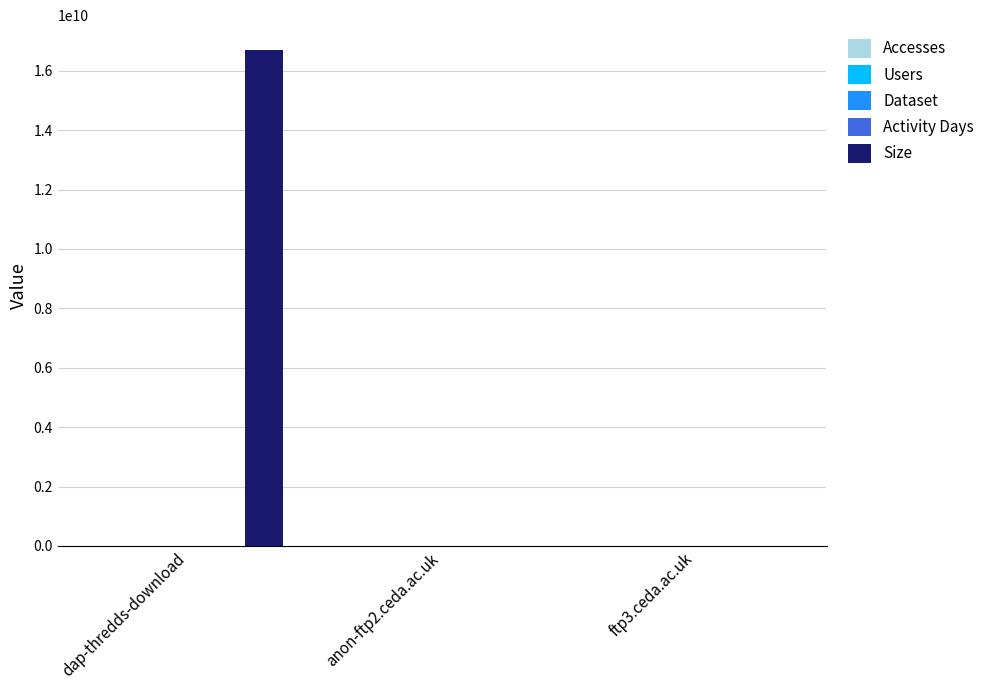

What is the total value across all series at dap-thredds-download?

16698970045